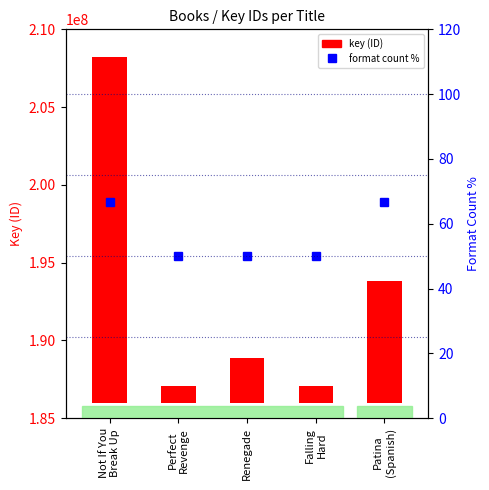

What is the label of the 2nd bar from the left?

Perfect
Revenge